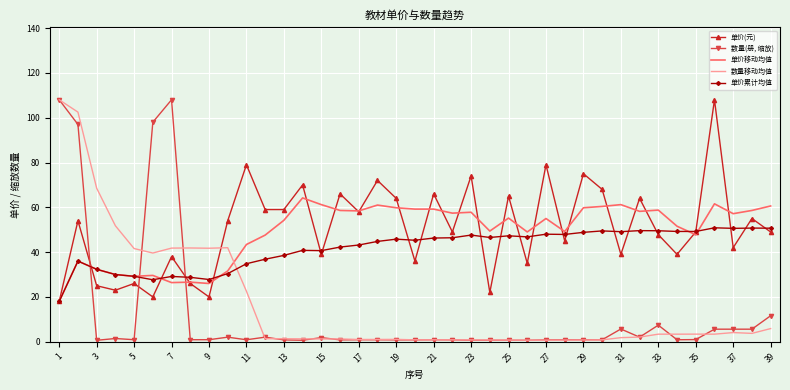

True or false: 单价(元) and 数量移动均值 intersect in this chart.

True